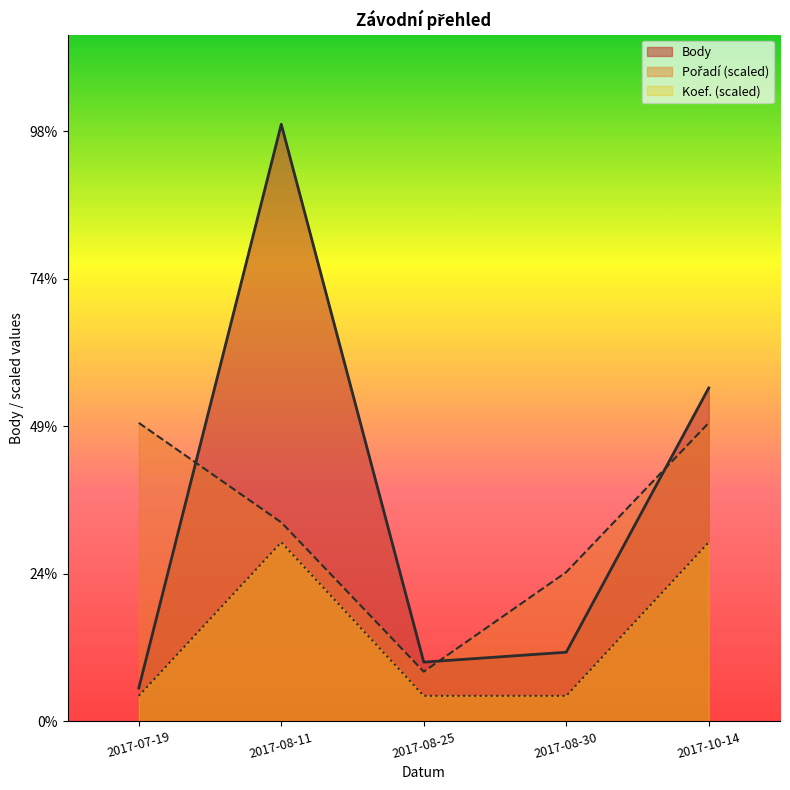

Is it true that Pořadí equals 337.2 at 2017-08-25?

True